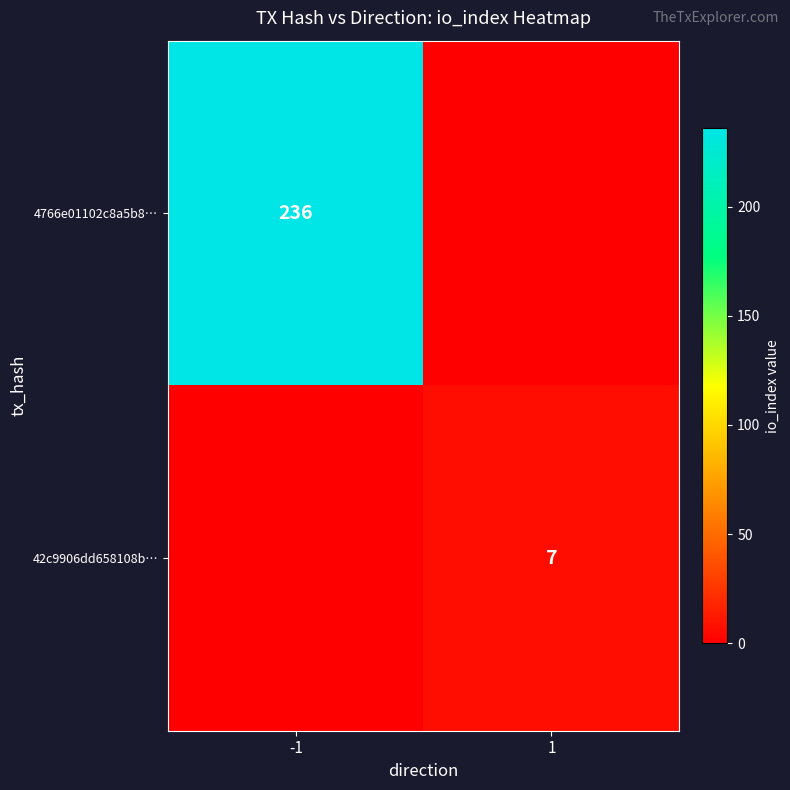

True or false: 42c9906dd658108b… has a value of 7 at 1.

True